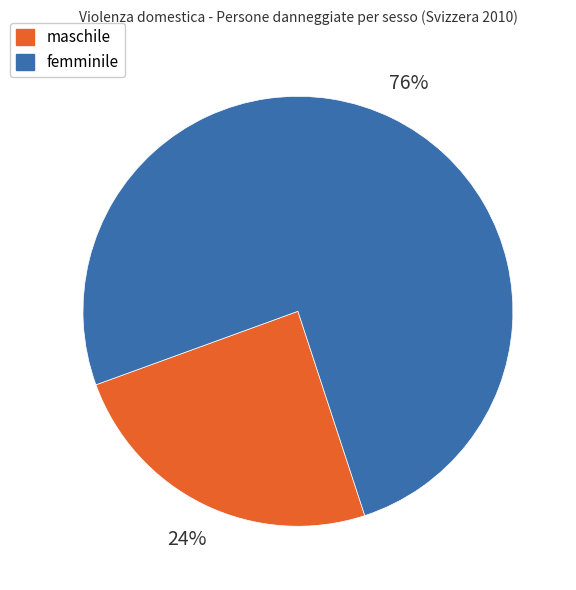

To the nearest percent, what is the average slice percentage?

50%